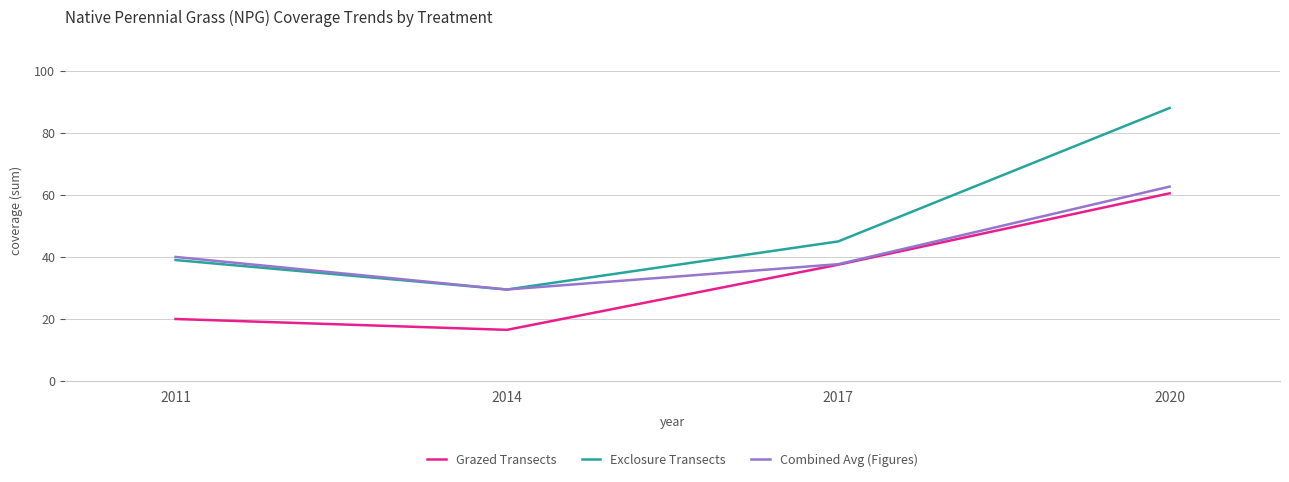

What is the average value of the Exclosure Transects series?

50.4